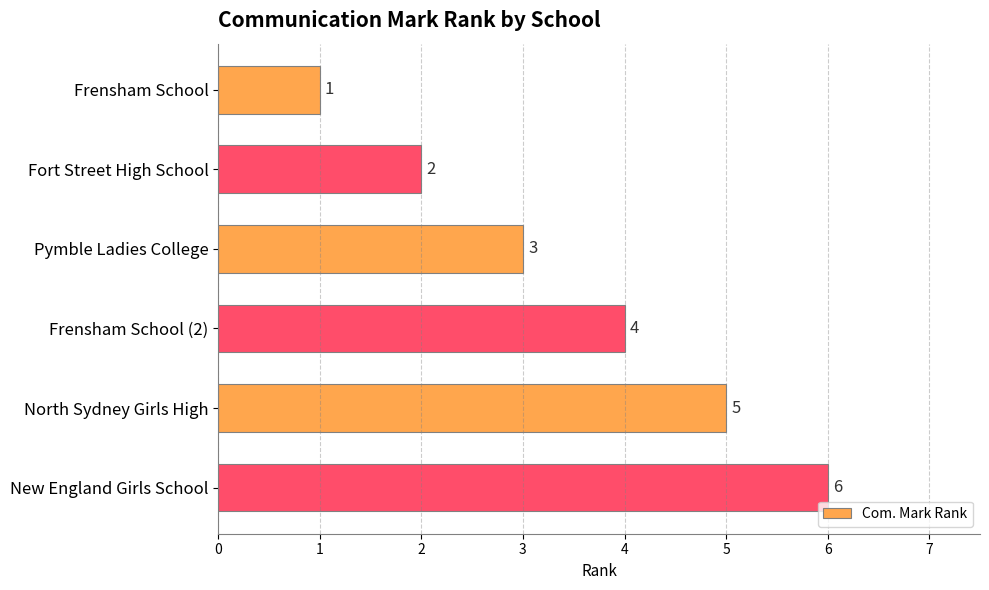

What is the label of the 6th bar from the bottom?

Frensham School